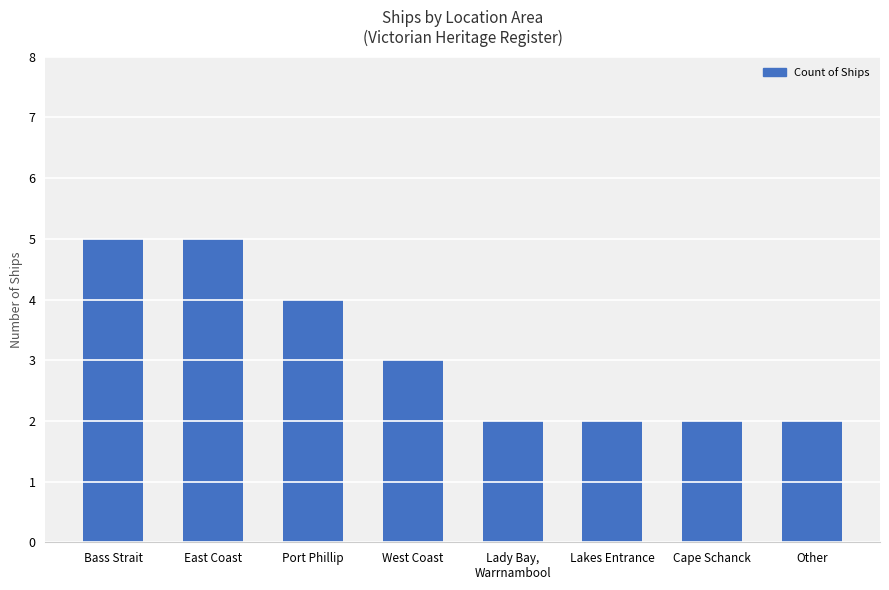

Reading left to right, what are all the values shown in this chart?

5	5	4	3	2	2	2	2